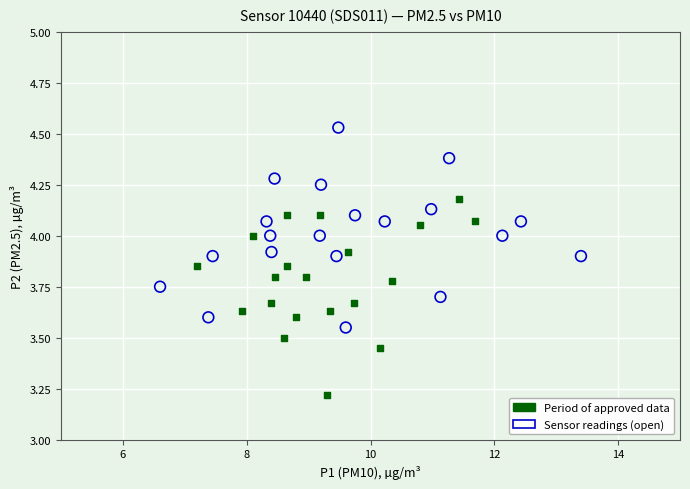

Which series reaches the maximum Y coordinate?

Sensor readings (open)